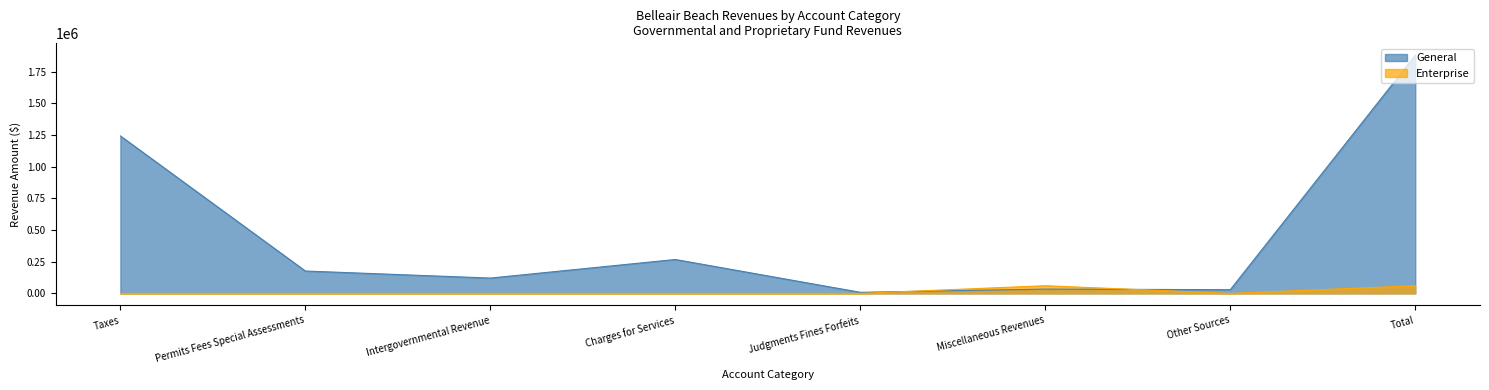

At which category is the sum across all series the highest?

Total